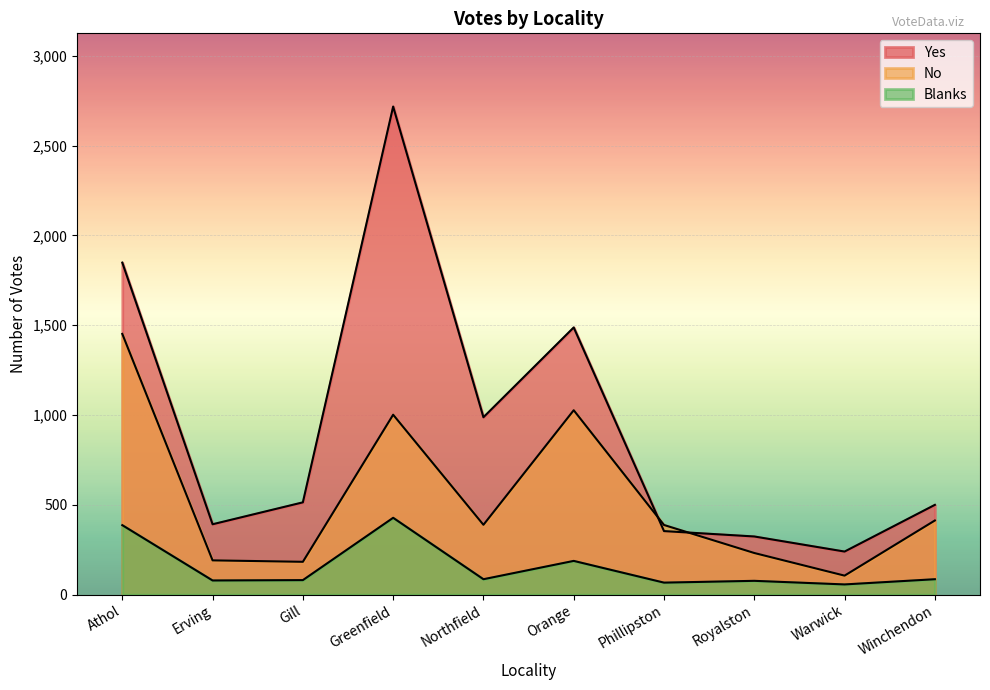

How many data points does each series have?

10